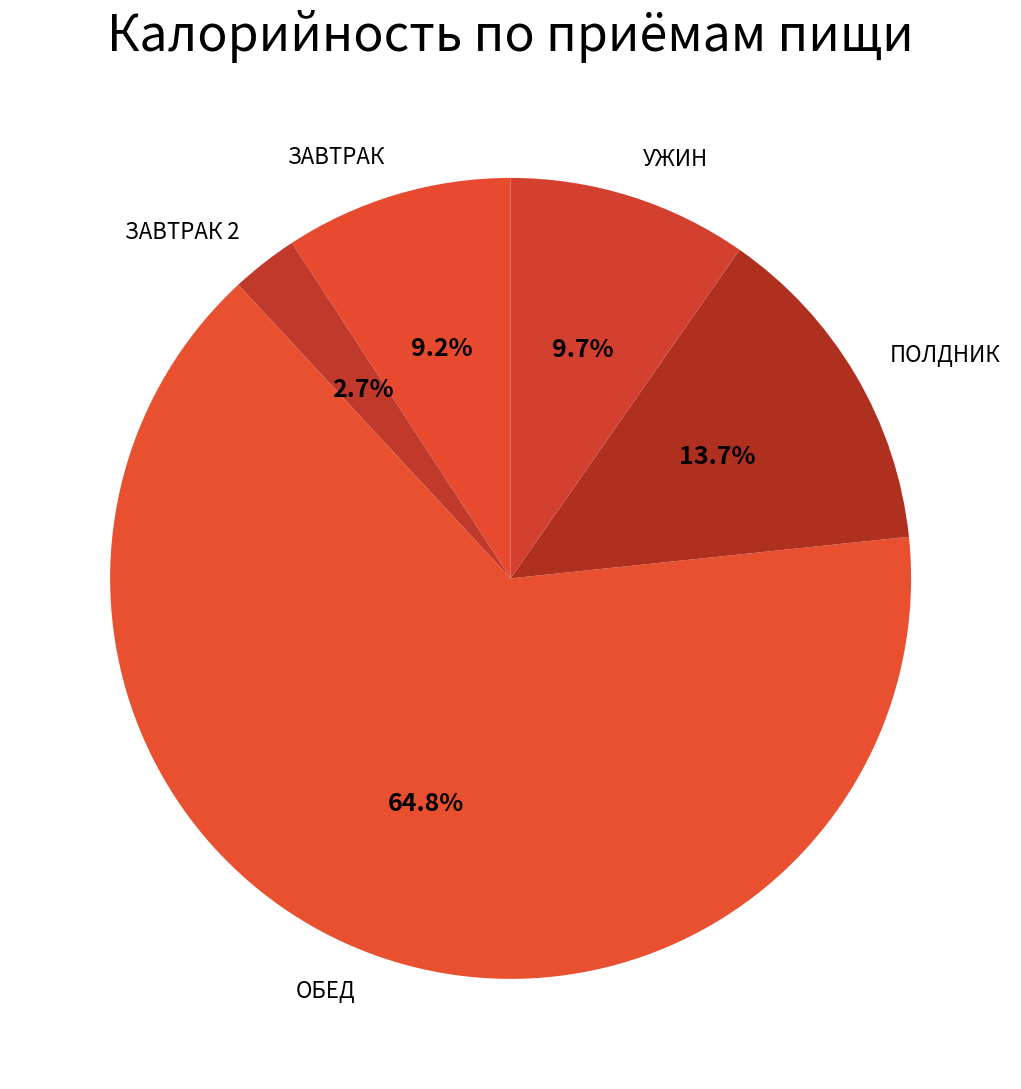

Combined, do ОБЕД and ПОЛДНИК account for over 50%?

Yes